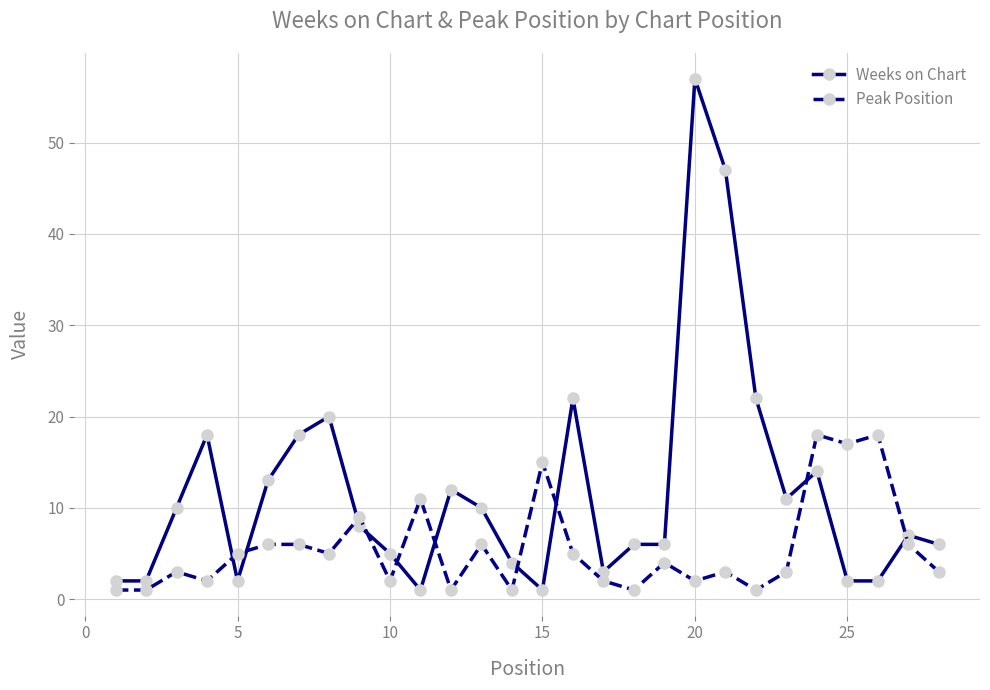

After their last crossing, which series has the higher values: Weeks on Chart or Peak Position?

Weeks on Chart